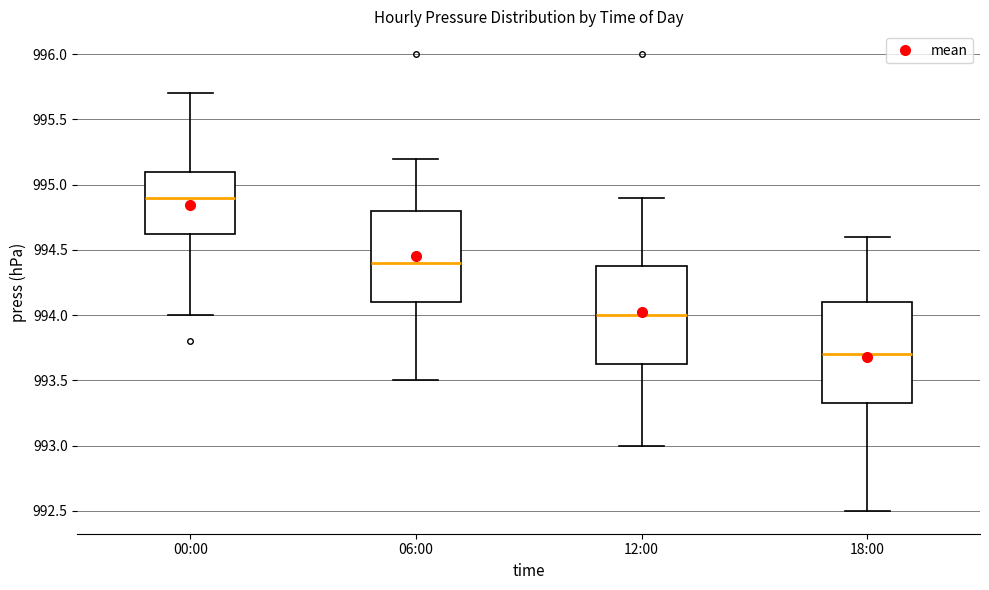

Which box's median line is the lowest?

18:00